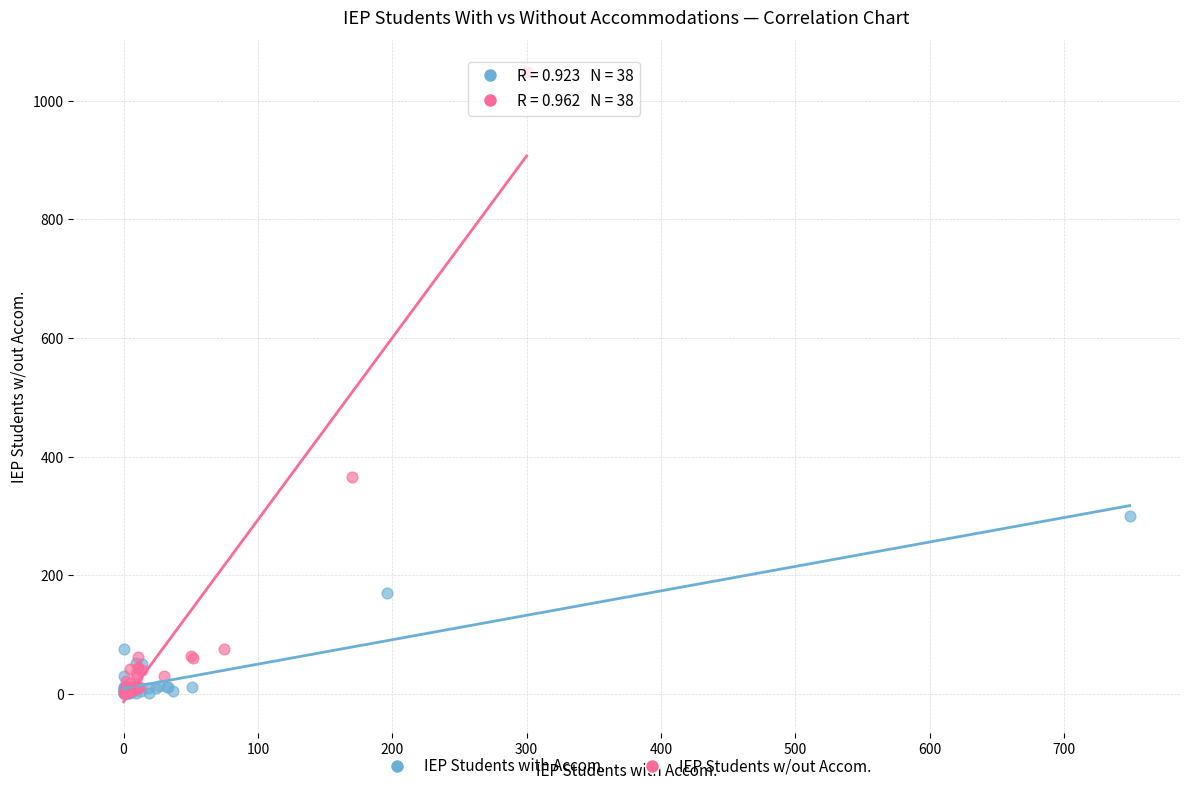

Which series contains the highest Y value?

IEP Students w/out Accom.